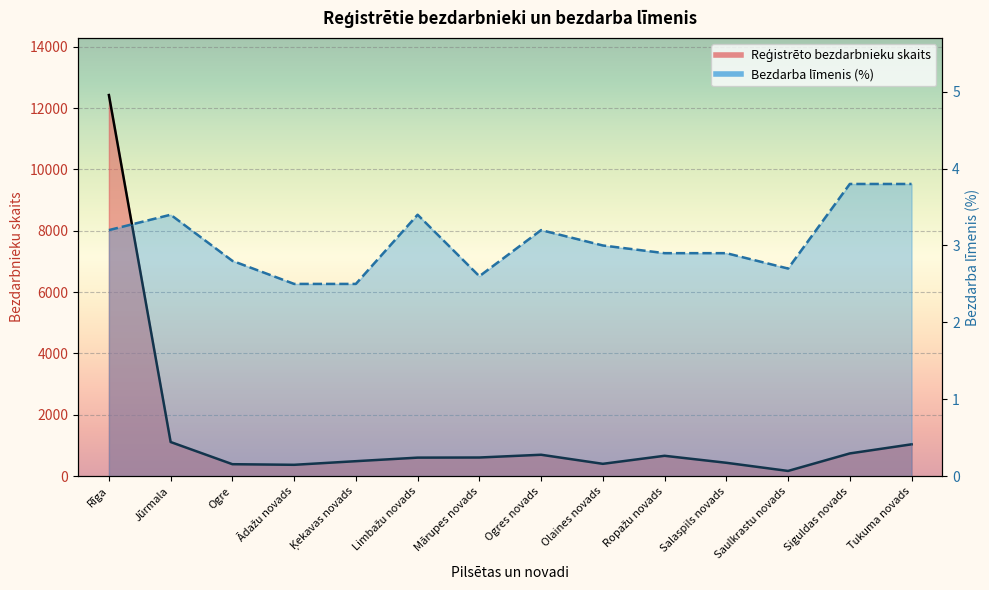

What is the label of the 11th point from the right?

Ādažu novads